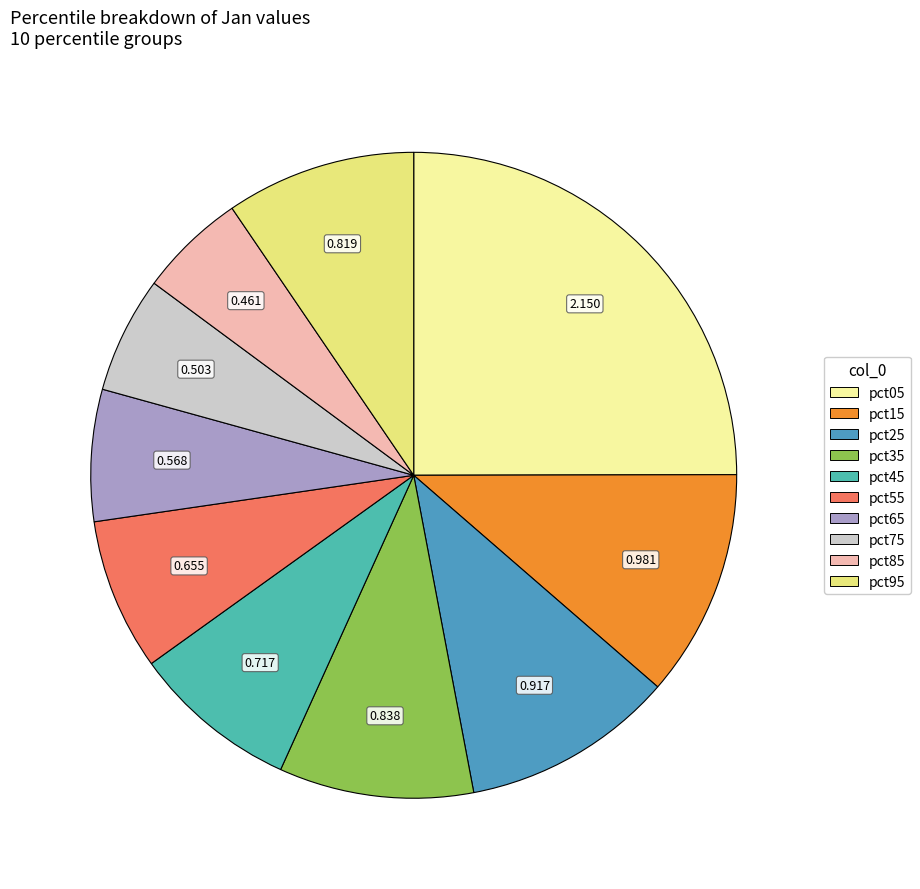

Which slice is the largest?

pct05